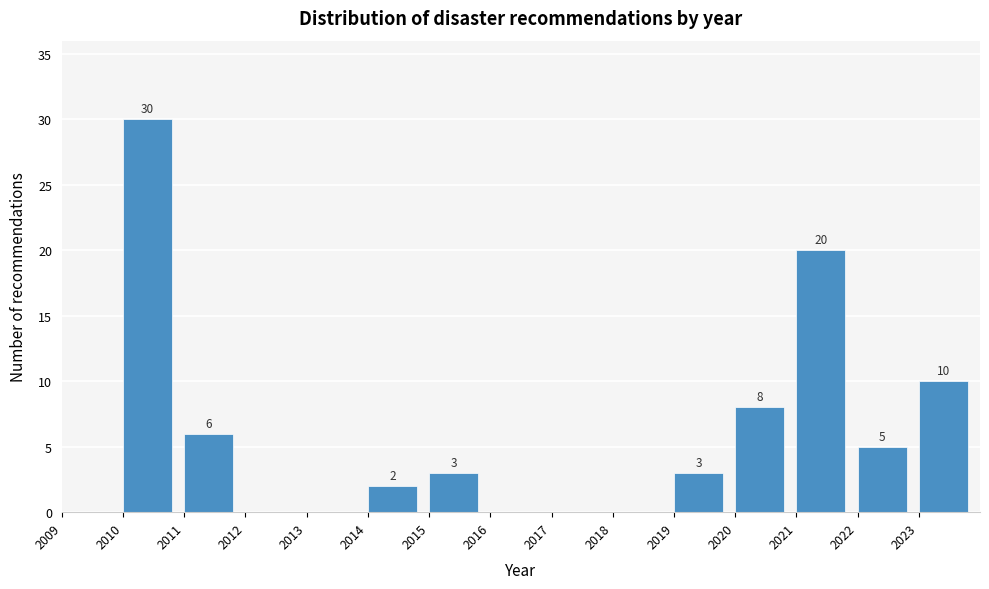

Over which range of the x-axis is the bar tallest?

2010 to 2011